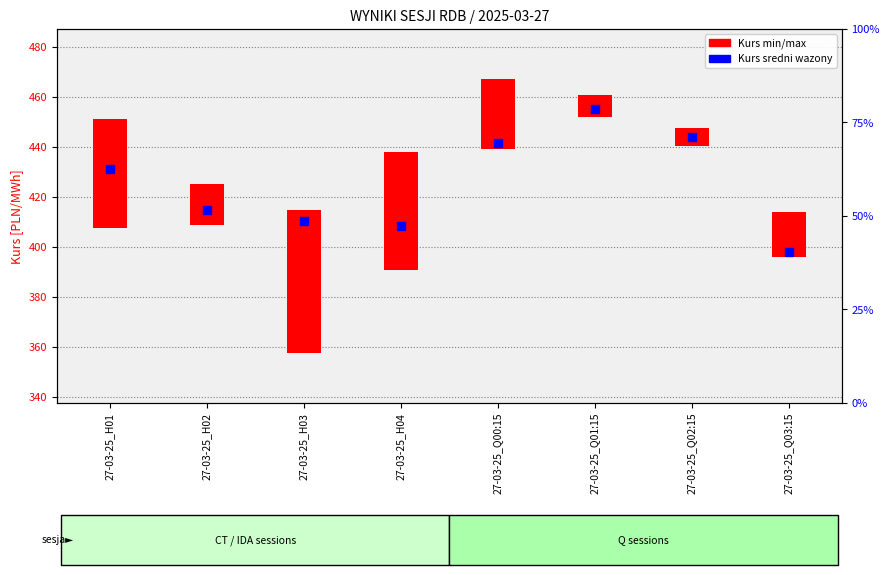

What is the ratio of the value at 27-03-25_Q00:15 to the value at 27-03-25_H01?

1.0